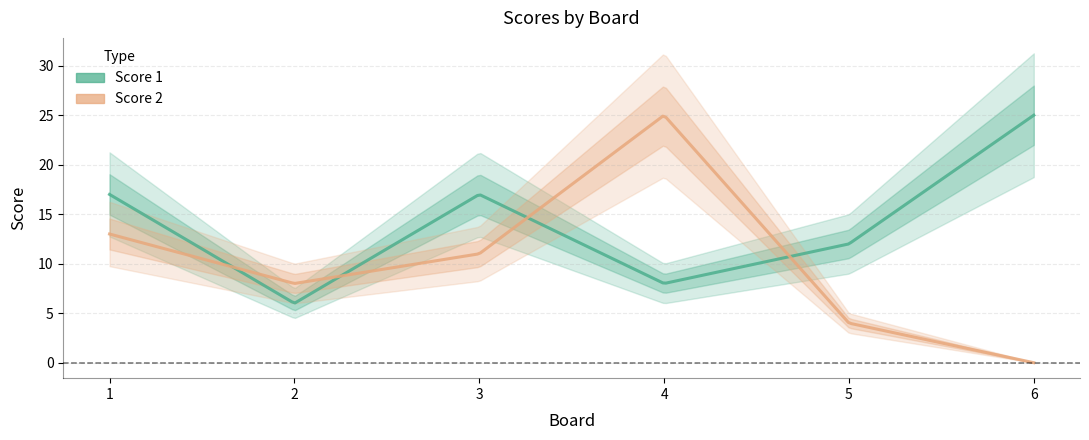

Which series has the largest total across all categories?

Score 1